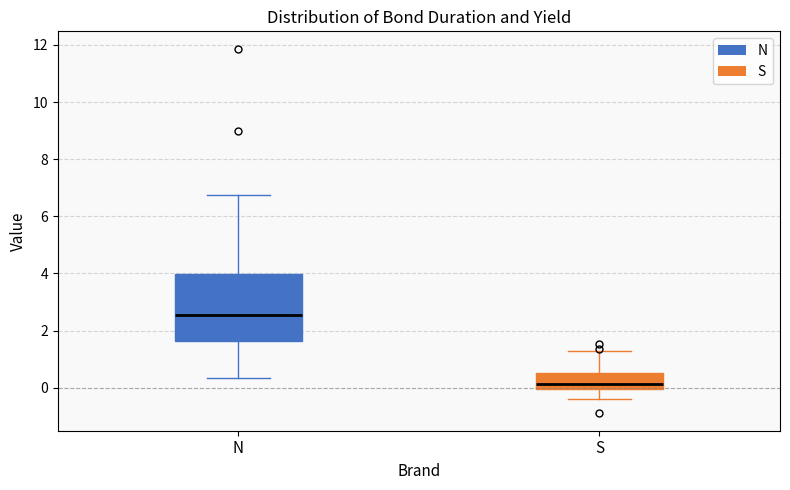

Reading left to right, transcribe this box plot: for each box, give where its median line is, the range the box spans, and where its two whiskers end, as read against the y-axis. The values are not printed on the chart, so give them approximately, as read against the axis.

N: median 2.6, box 1.6 to 4.0, whiskers 0.4 to 6.8
S: median 0.2, box 0.0 to 0.6, whiskers -0.4 to 1.2